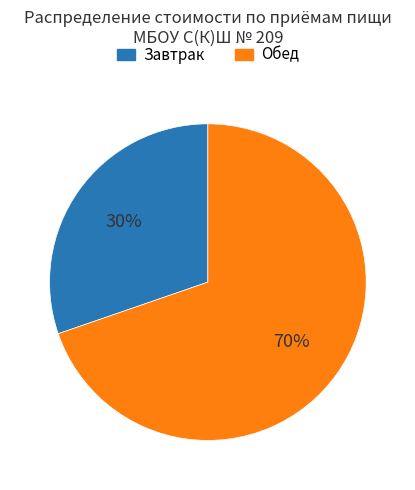

To the nearest percent, what is the average slice percentage?

50%